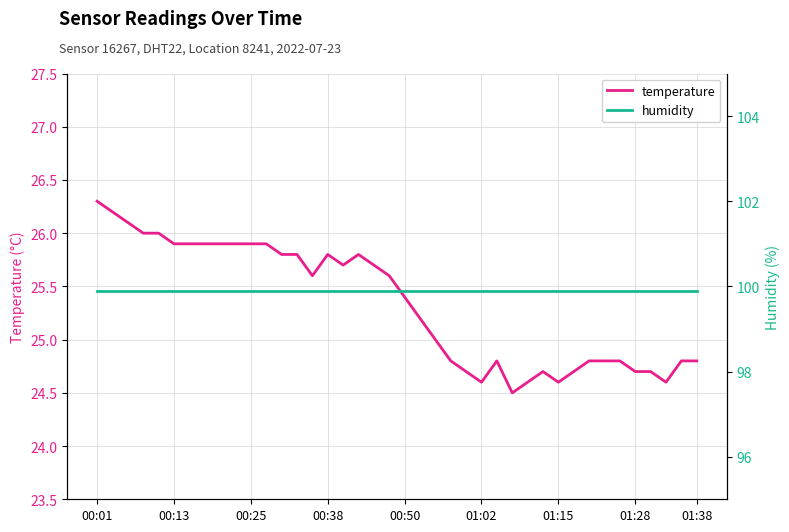

The value of temperature at 01:28 is 24.7. True or false?

True